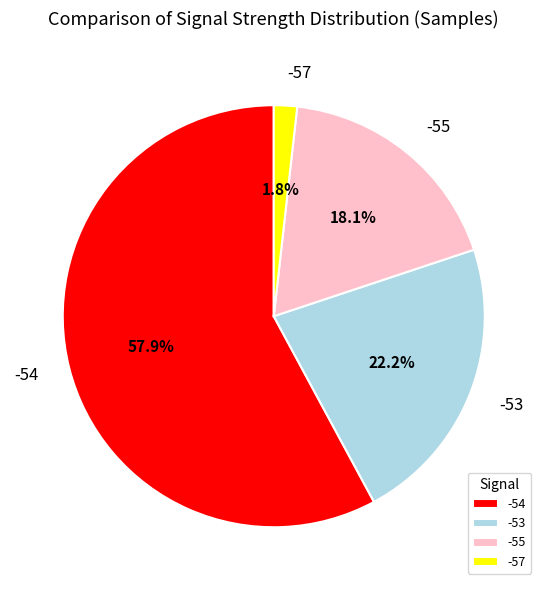

Is there a majority slice in this chart?

Yes